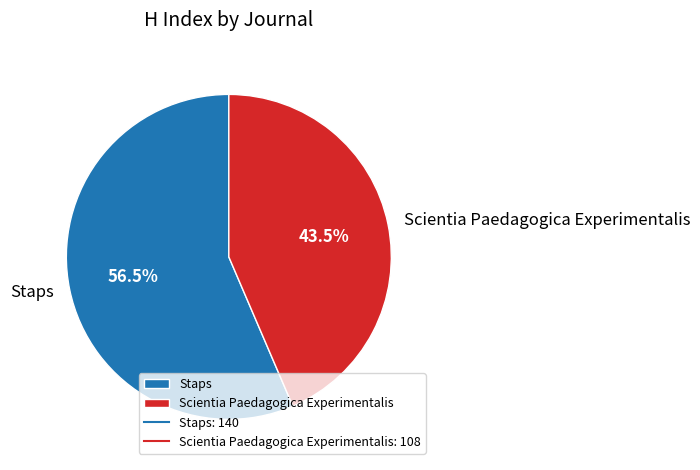

Between Scientia Paedagogica Experimentalis and Staps, which is larger?

Staps